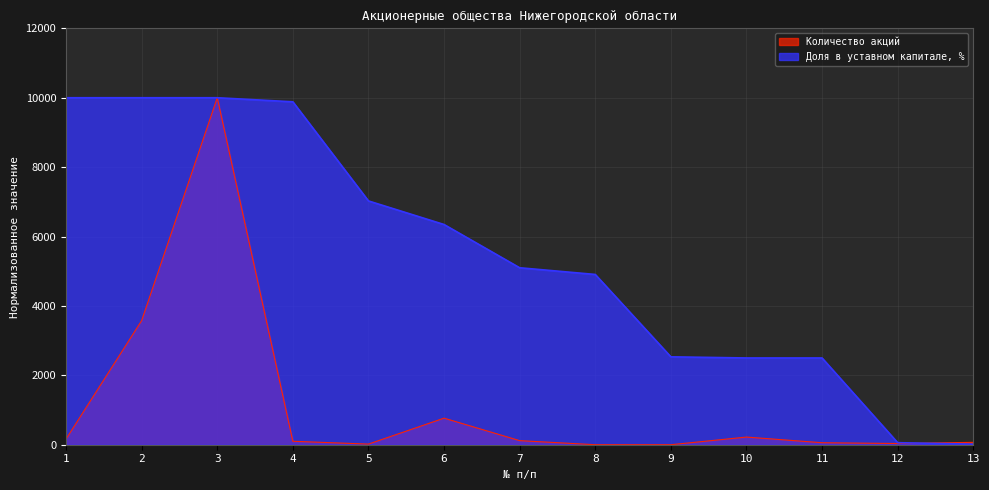

Reading left to right, list all the values displayed in this chart.

Количество акций: 164.1	3576.8	10000.0	99.2	18.2	765.9	117.7	0.1	0.2	220.6	57.7	34.6	68.7
Доля в уставном капитале, %: 10000.0	10000.0	10000.0	9882.8	7026.0	6346.4	5100.0	4907.0	2533.0	2500.3	2500.1	59.4	16.0